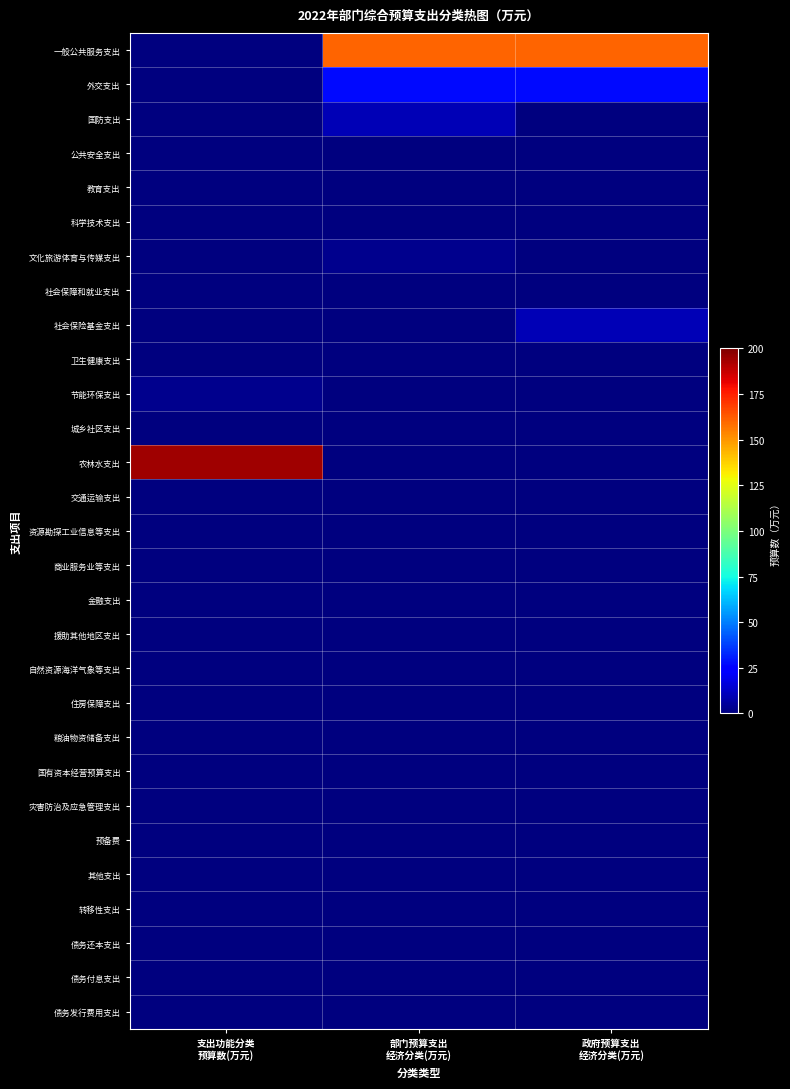

At which category is the sum across all series the highest?

部门预算支出
经济分类(万元)